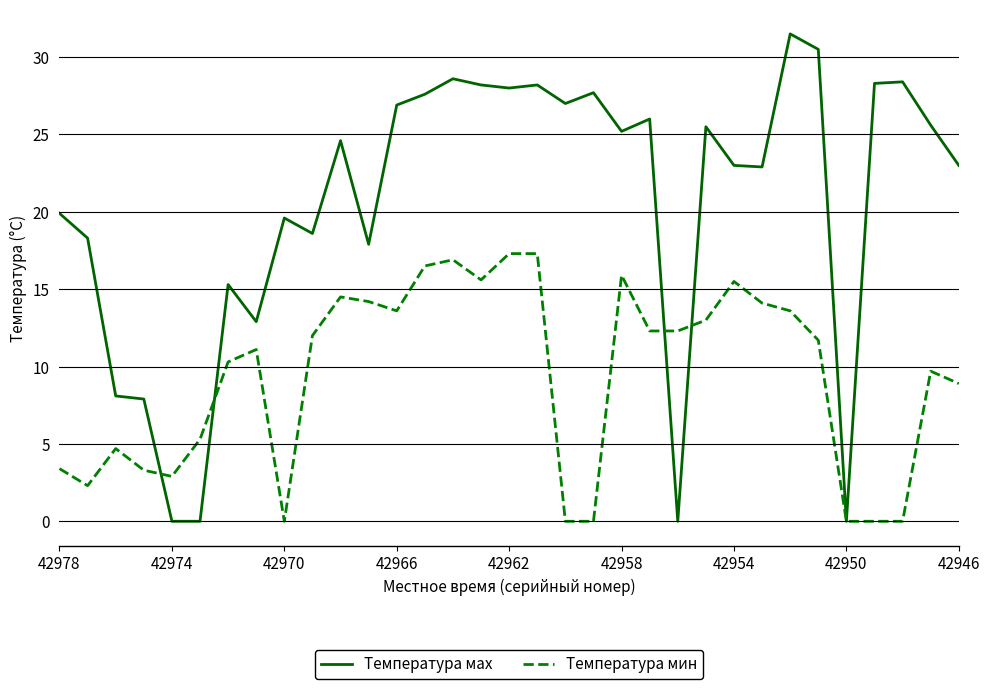

What is the average value of the Температура маx series?

20.5